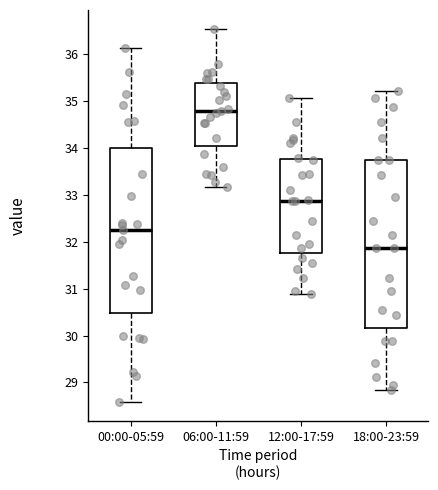

Where does the upper whisker of the box for 00:00-05:59 end on the y-axis? The values are not printed on the chart, so give them approximately, as read against the axis.

36.1